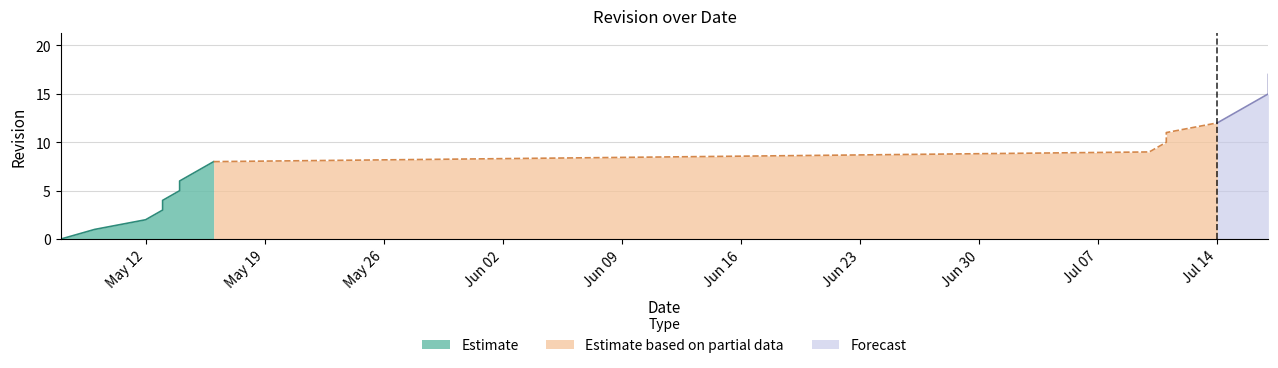

How many positive values are there?

17